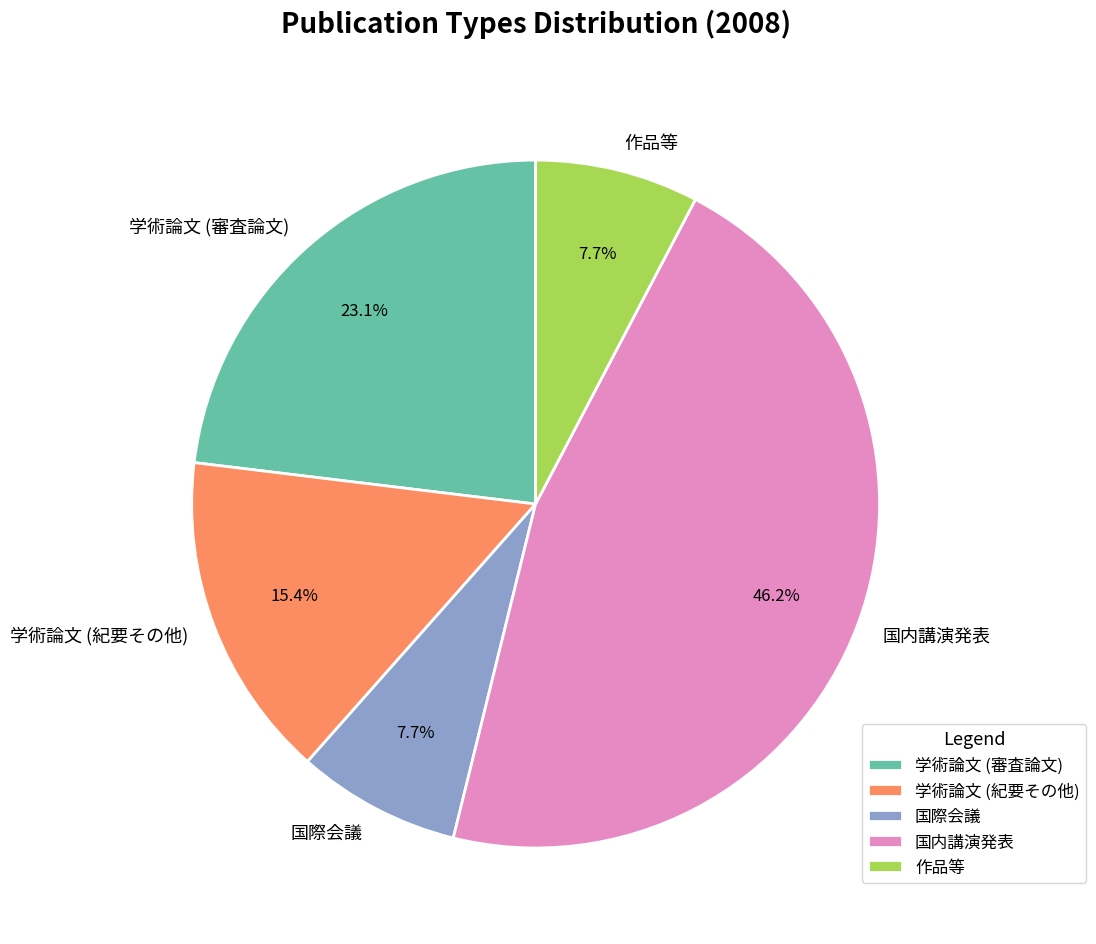

True or false: 学術論文 (紀要その他) accounts for 15% of the total.

True